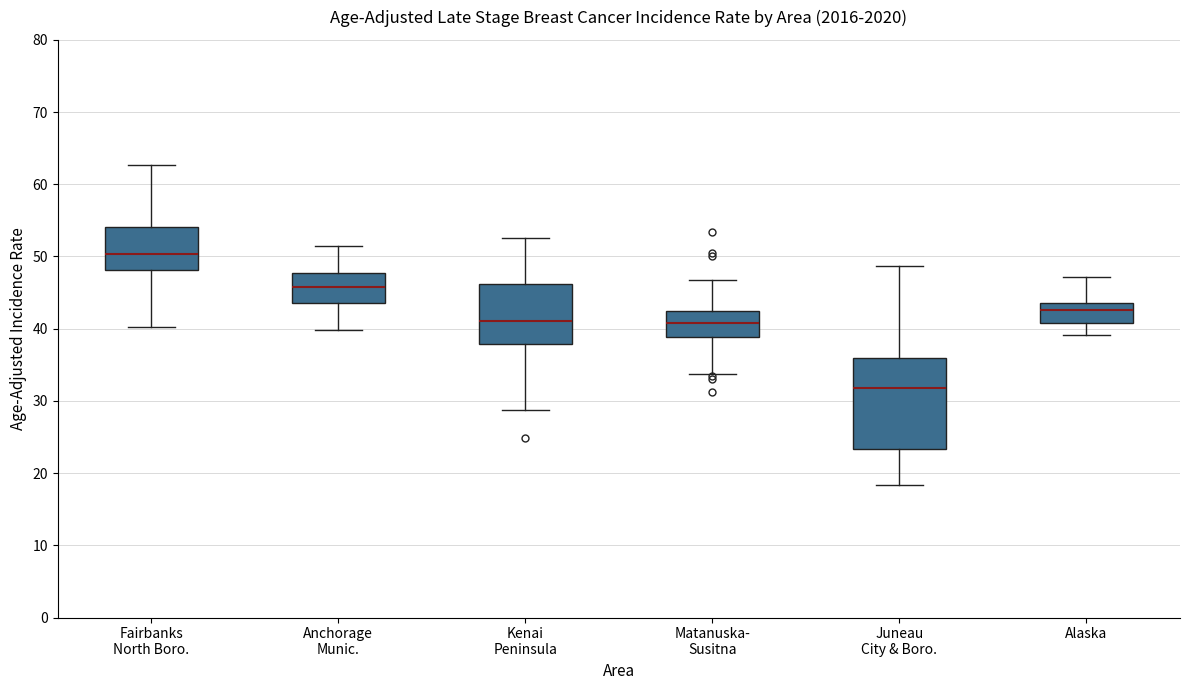

Which box is the tallest, from its lower edge to its upper edge?

Juneau City & Boro.